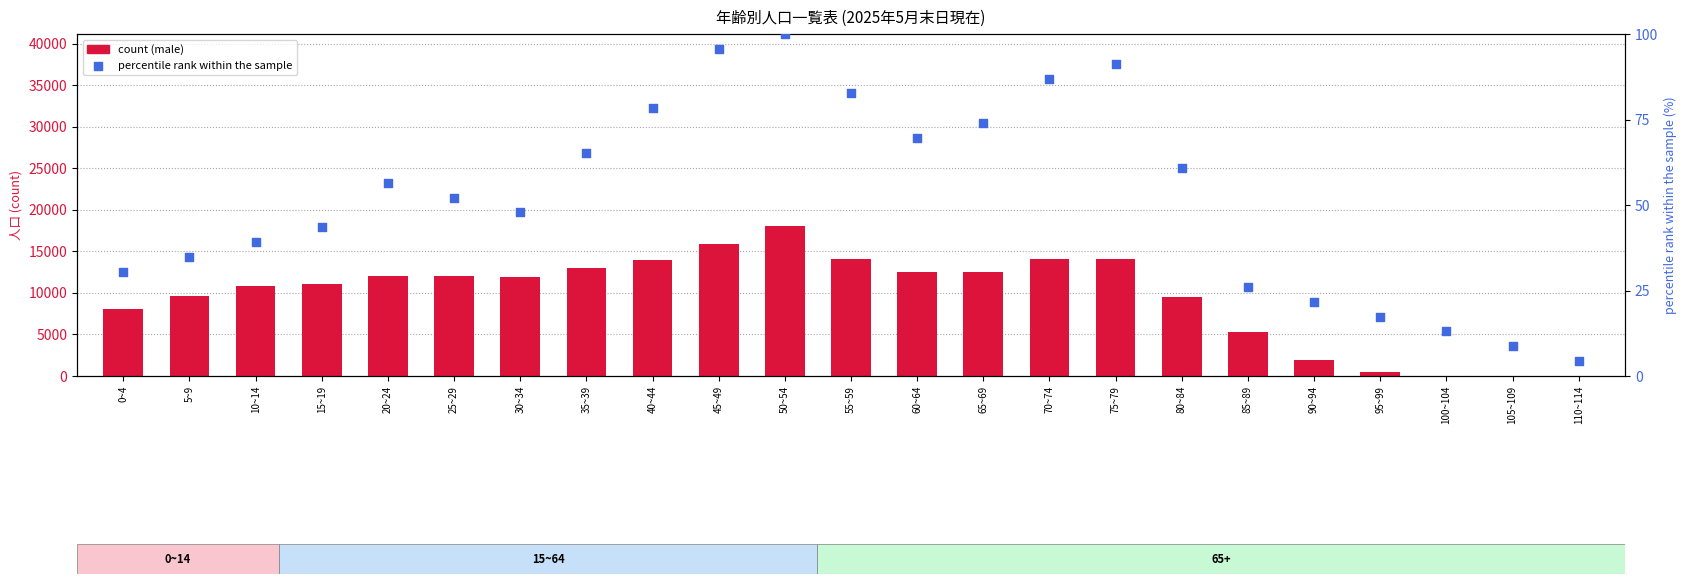

Which series reaches the minimum Y coordinate?

male